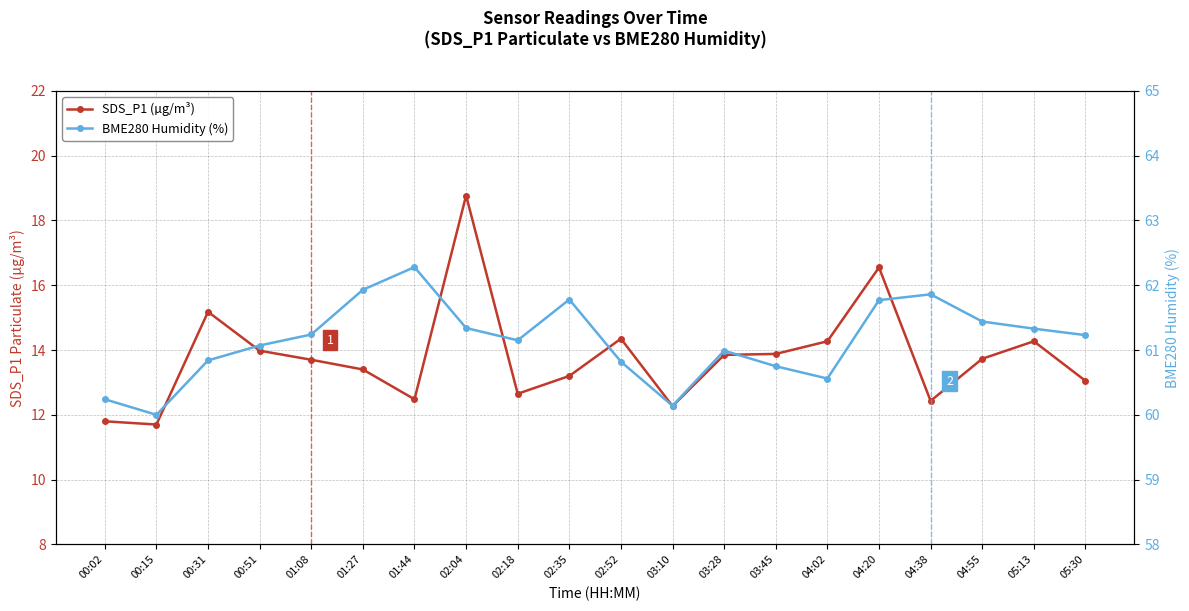

Reading left to right, transcribe all the data shown in this chart.

SDS_P1 (µg/m³): 00:02=11.8	00:15=11.7	00:31=15.2	00:51=14.0	01:08=13.7	01:27=13.4	01:44=12.5	02:04=18.8	02:18=12.7	02:35=13.2	02:52=14.3	03:10=12.3	03:28=13.8	03:45=13.9	04:02=14.3	04:20=16.6	04:38=12.4	04:55=13.7	05:13=14.3	05:30=13.1
BME280 Humidity (%): 00:02=60.2	00:15=60.0	00:31=60.8	00:51=61.1	01:08=61.2	01:27=61.9	01:44=62.3	02:04=61.3	02:18=61.1	02:35=61.8	02:52=60.8	03:10=60.1	03:28=61.0	03:45=60.8	04:02=60.6	04:20=61.8	04:38=61.9	04:55=61.4	05:13=61.3	05:30=61.2